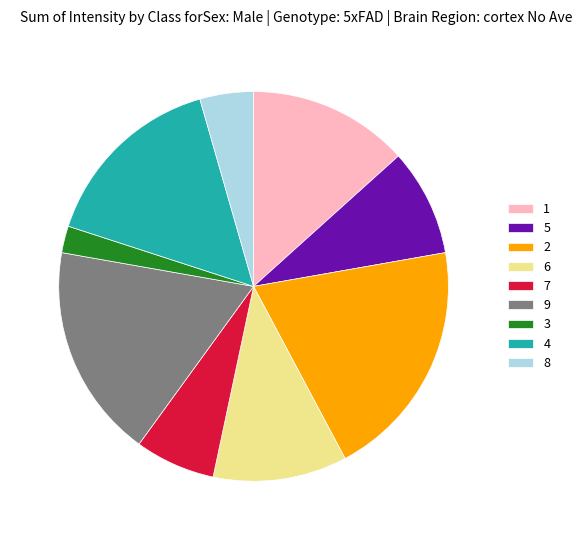

Does any single category account for the majority?

No